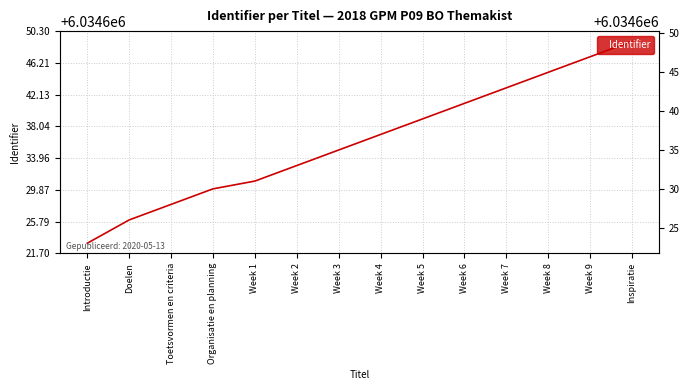

What is the change in value from Week 1 to Week 3?

+4